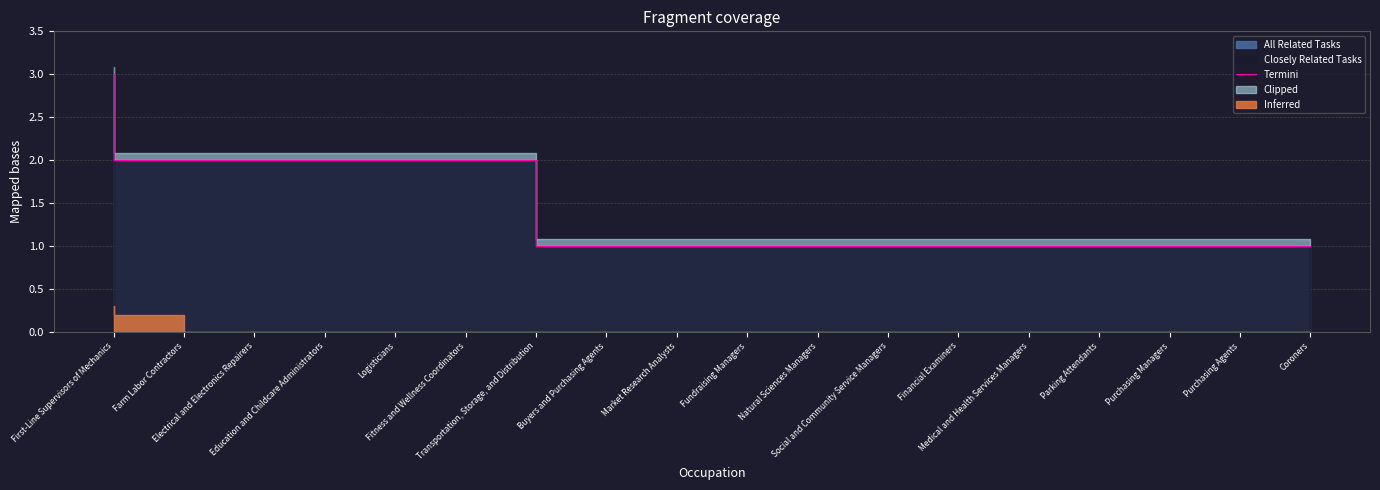

At which label is the value closest to 2?

Farm Labor Contractors